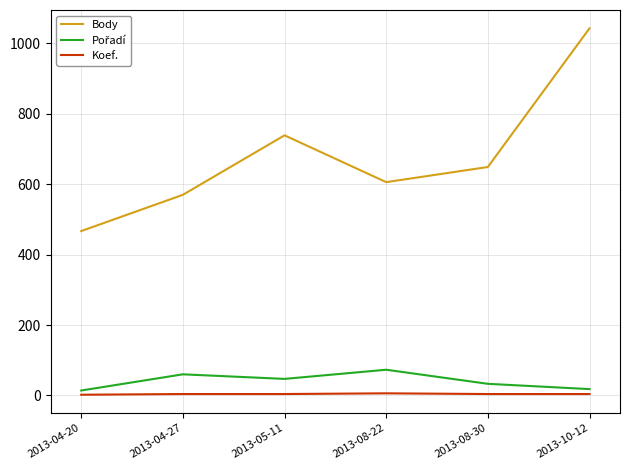

The Body series shows 750 at 2013-04-27. True or false?

False